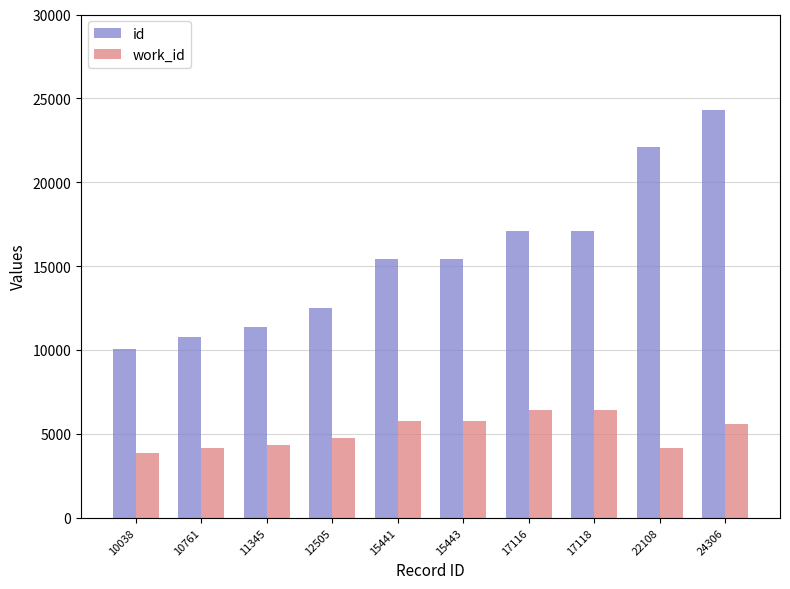

What is the difference between the second highest and second lowest values in the id series?

11347